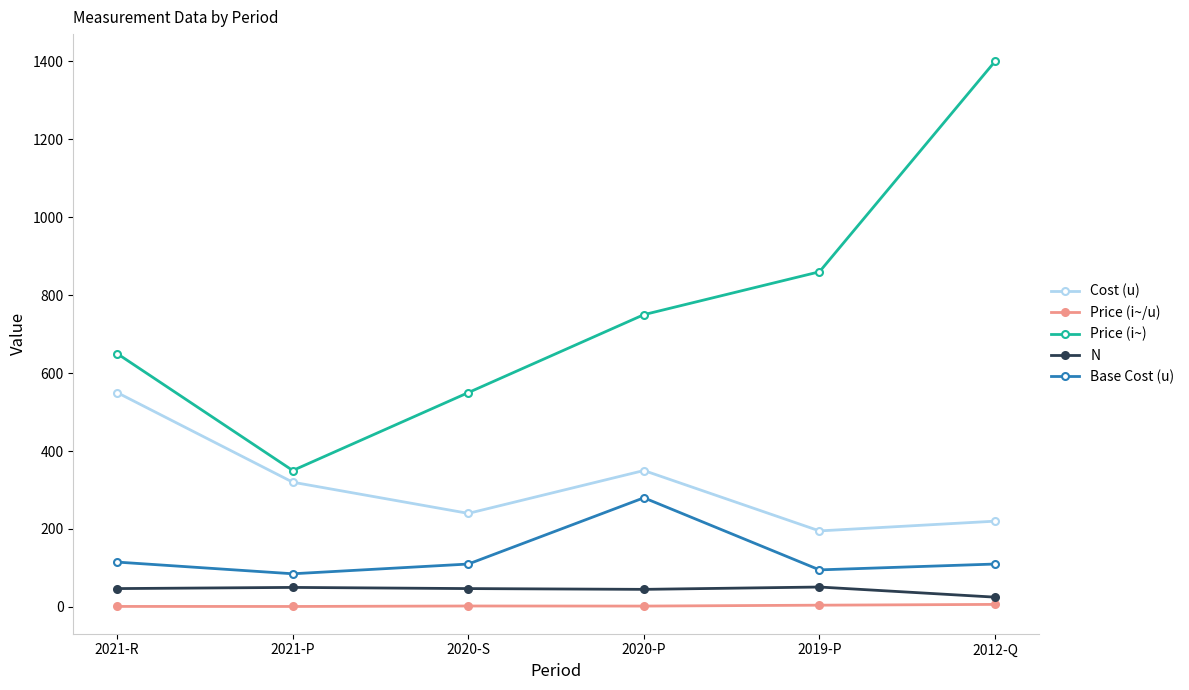

Count the number of categories in the chart.

6